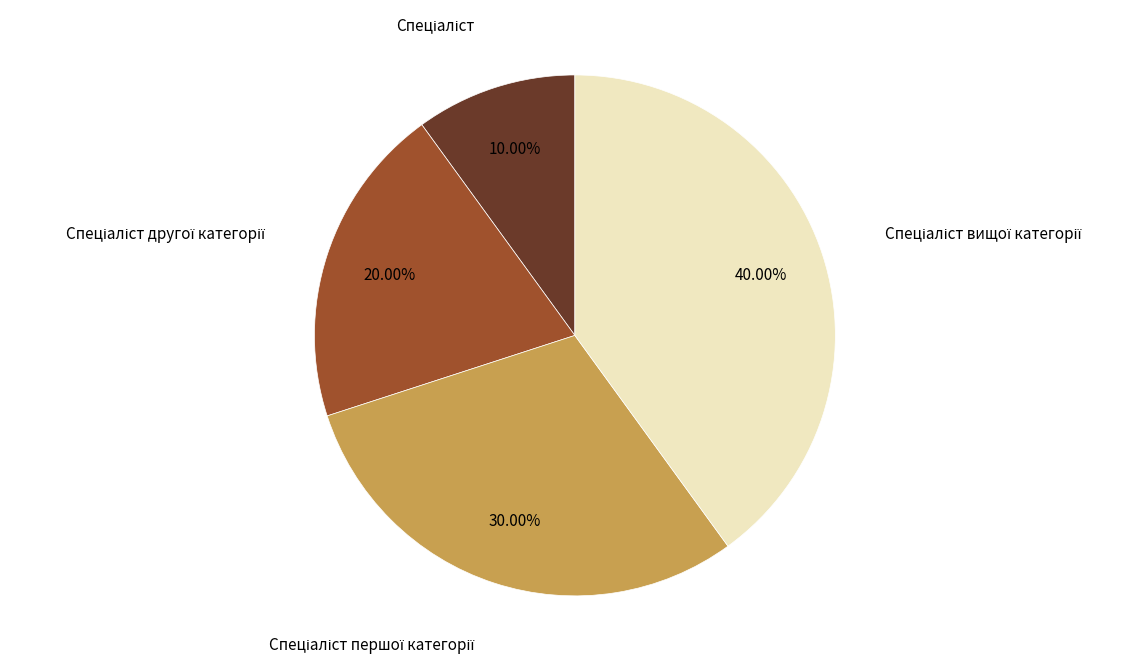

Is there a majority slice in this chart?

No